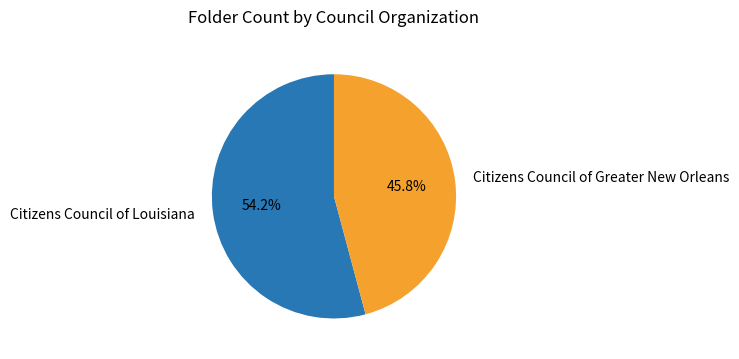

To the nearest percent, what percentage of the pie is Citizens Council of Louisiana?

54%